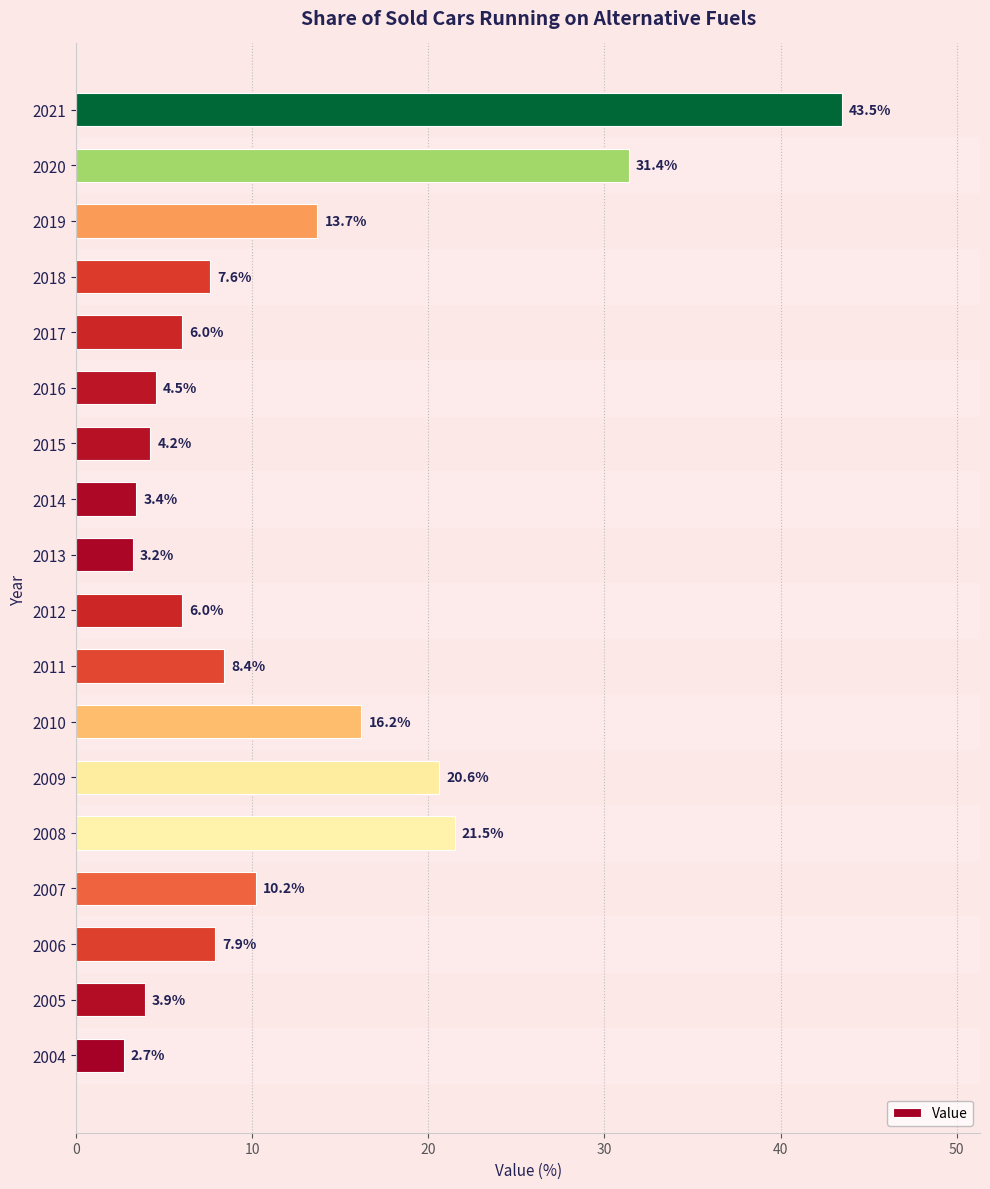

What is the average value?

11.9